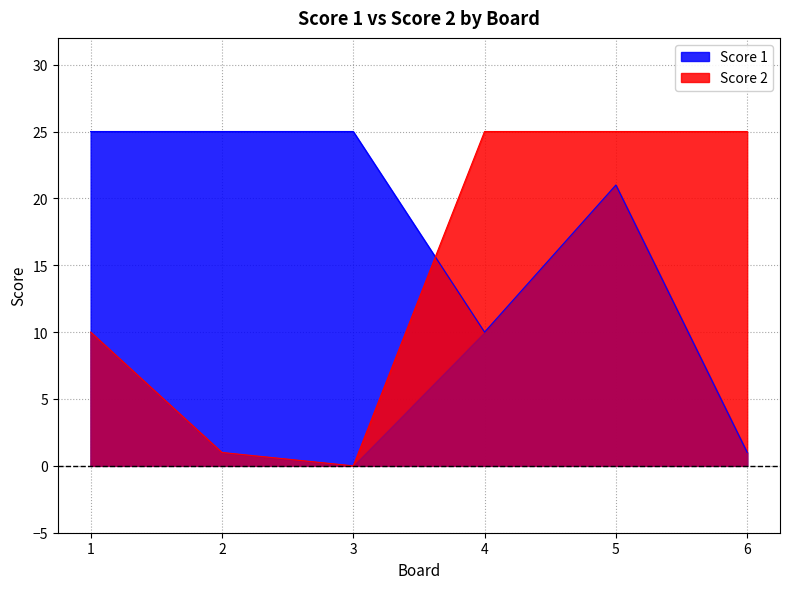

How many lines are shown in the chart?

2